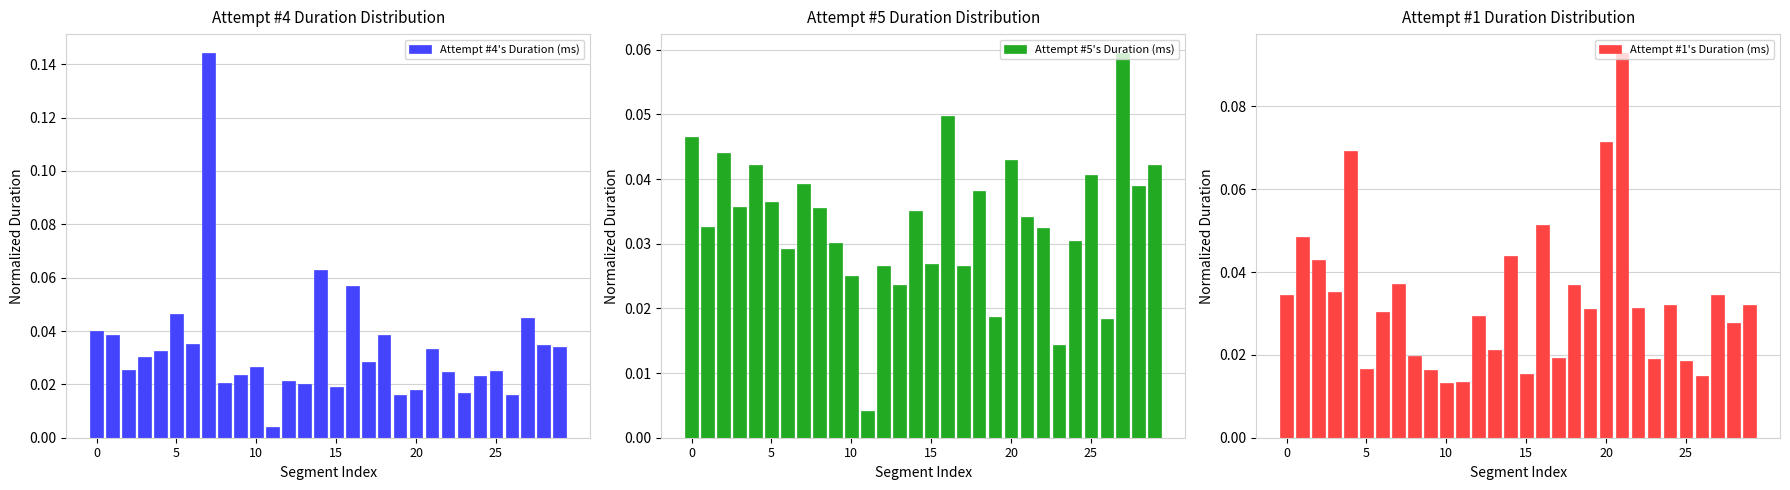

Reading left to right, what are all the values shown in this chart?

Attempt #4's Duration (ms): 0.0	0.0	0.0	0.0	0.0	0.0	0.0	0.1	0.0	0.0	0.0	0.0	0.0	0.0	0.1	0.0	0.1	0.0	0.0	0.0	0.0	0.0	0.0	0.0	0.0	0.0	0.0	0.0	0.0	0.0
Attempt #5's Duration (ms): 0.0	0.0	0.0	0.0	0.0	0.0	0.0	0.0	0.0	0.0	0.0	0.0	0.0	0.0	0.0	0.0	0.0	0.0	0.0	0.0	0.0	0.0	0.0	0.0	0.0	0.0	0.0	0.1	0.0	0.0
Attempt #1's Duration (ms): 0.0	0.0	0.0	0.0	0.1	0.0	0.0	0.0	0.0	0.0	0.0	0.0	0.0	0.0	0.0	0.0	0.1	0.0	0.0	0.0	0.1	0.1	0.0	0.0	0.0	0.0	0.0	0.0	0.0	0.0